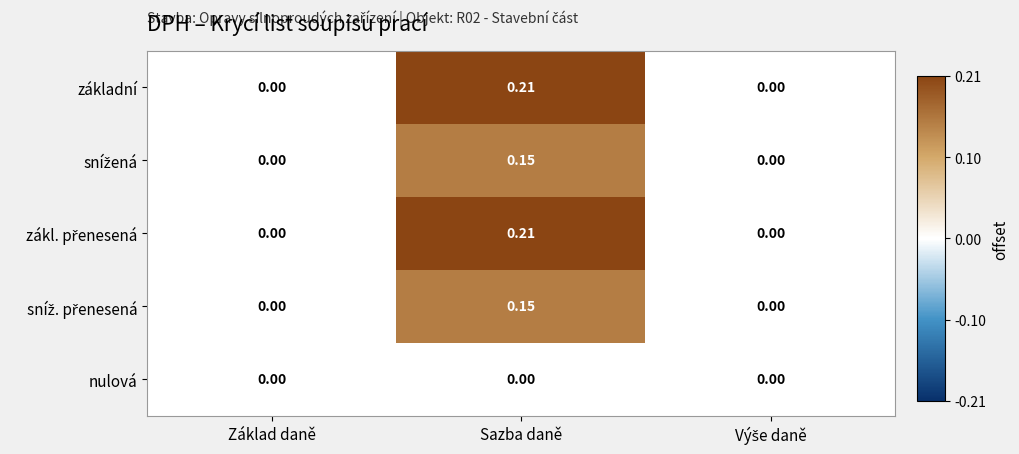

At which category is the sum across all series the highest?

Sazba daně